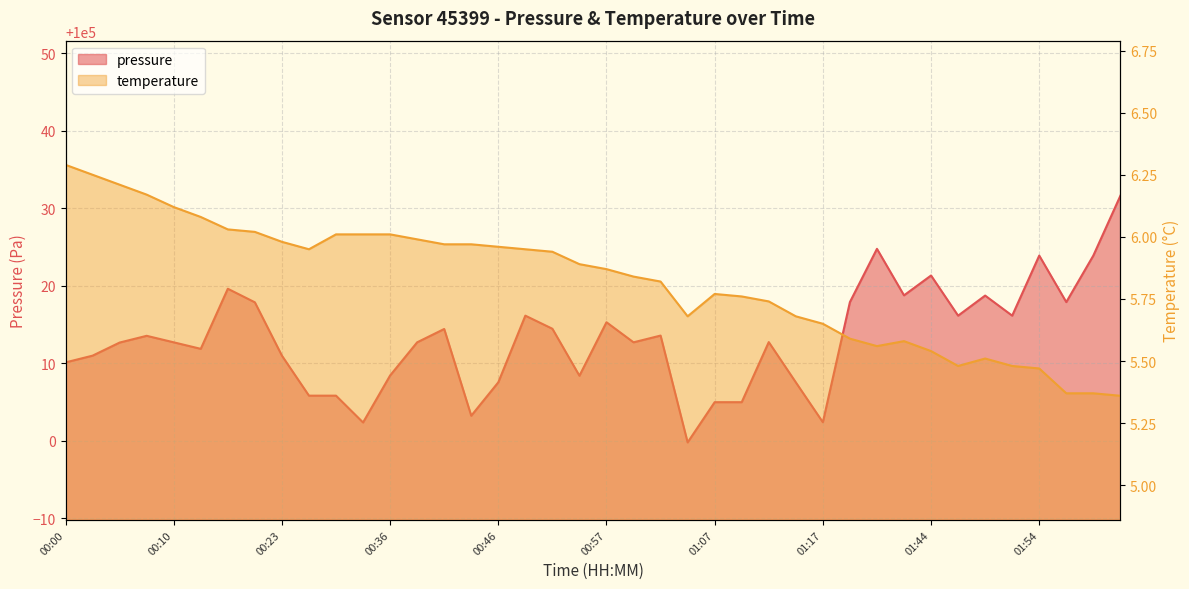

Which series has the largest range (max minus min)?

pressure